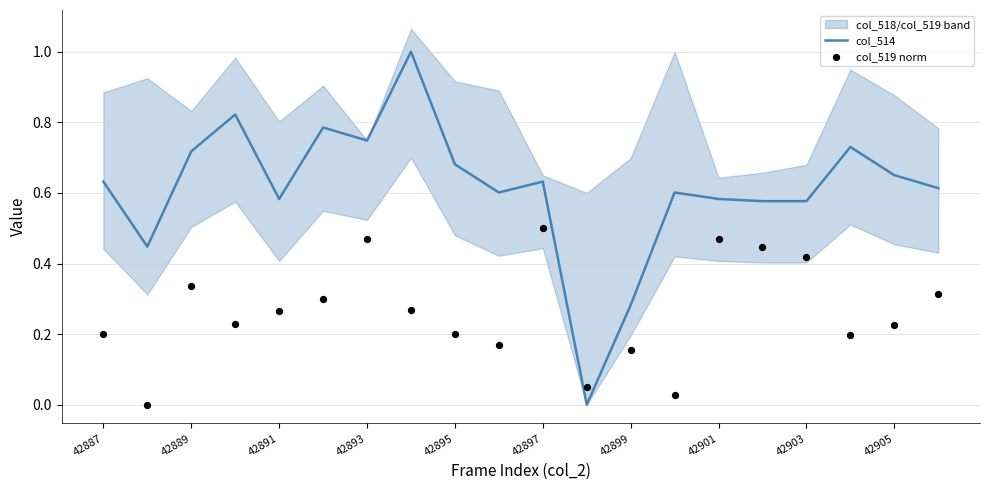

What is the highest value of the col_514 series?

1.0